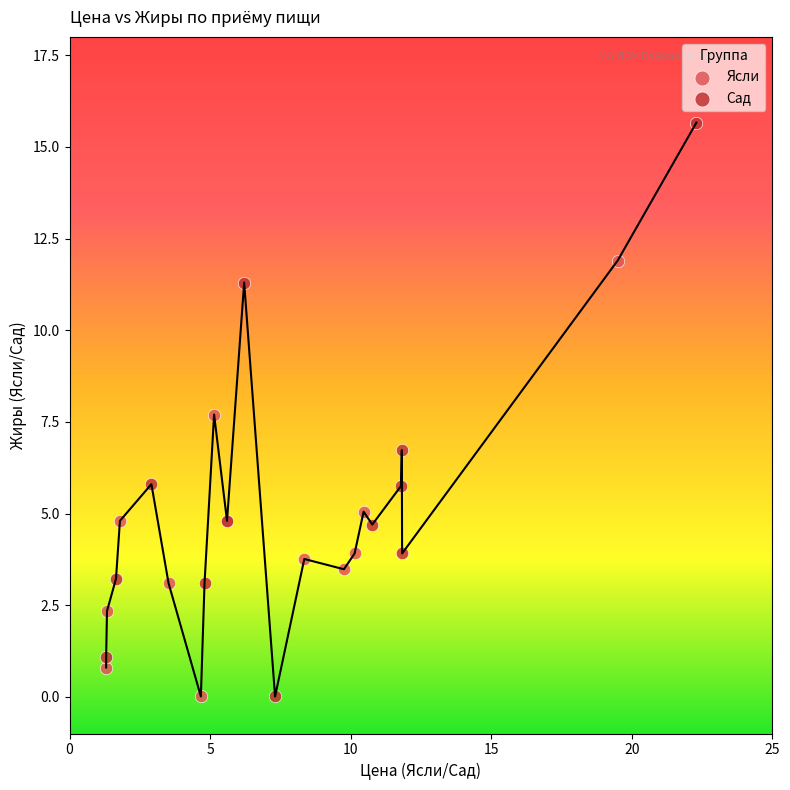

Which series has the widest spread of Y values?

Сад